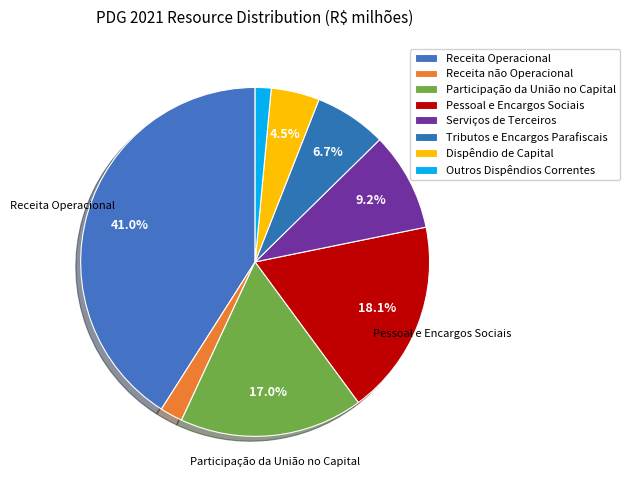

Is it true that Dispêndio de Capital is 19% of the pie?

False